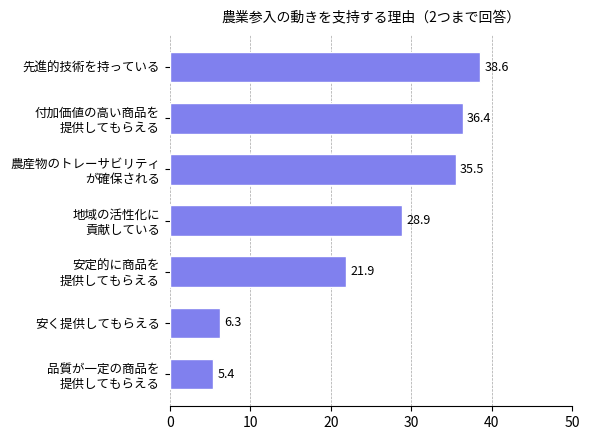

Reading bottom to top, transcribe all the data shown in this chart.

5.4	6.3	21.9	28.9	35.5	36.4	38.6